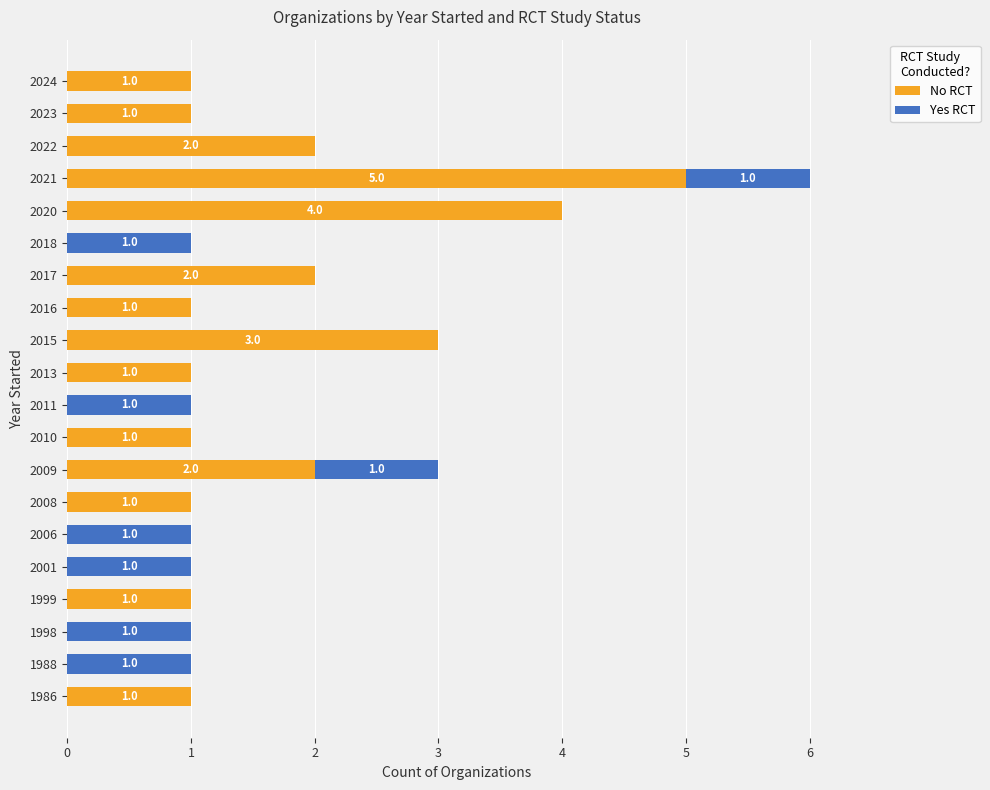

At which category is the sum across all series the highest?

2021